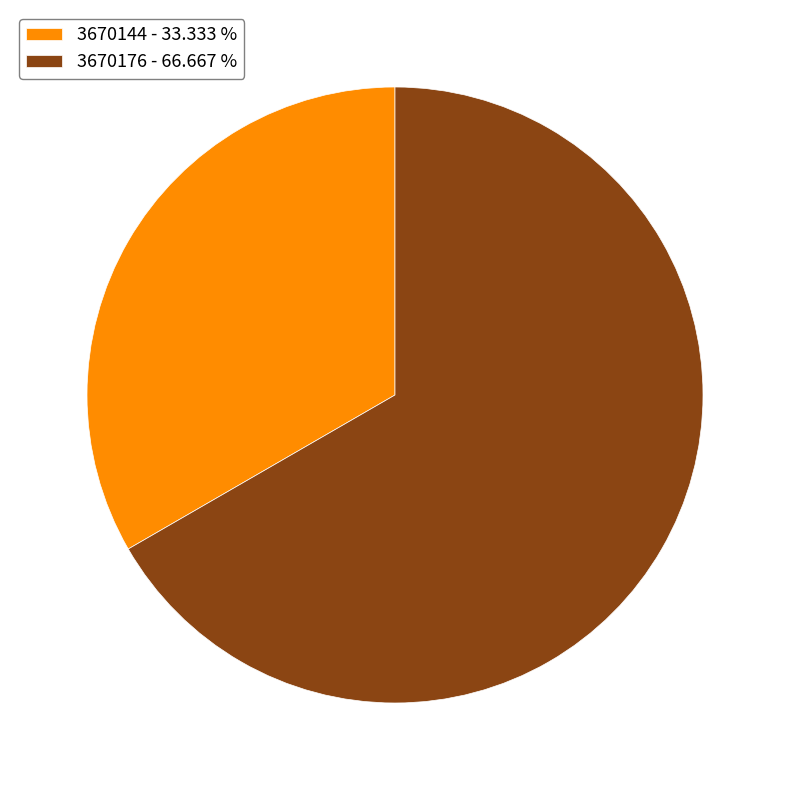

Is 3670144 - 33.333 % the majority of the pie?

No